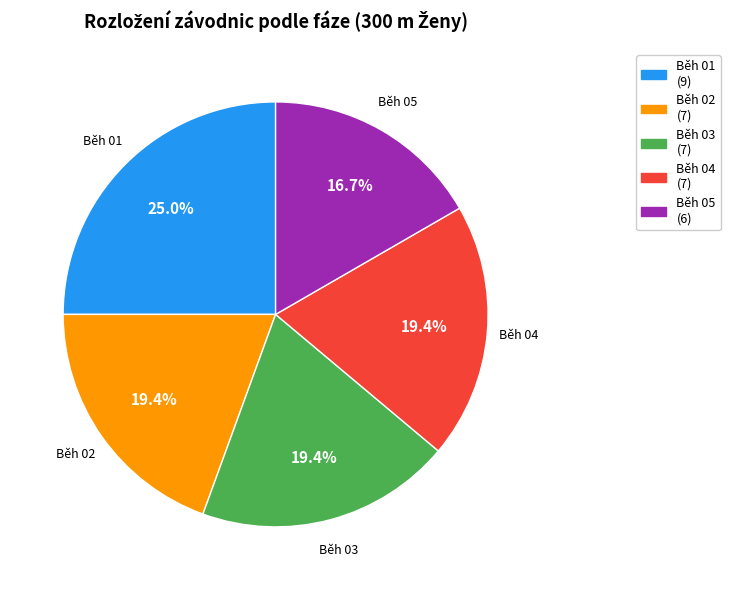

Is it true that Běh 05 is 28% of the pie?

False